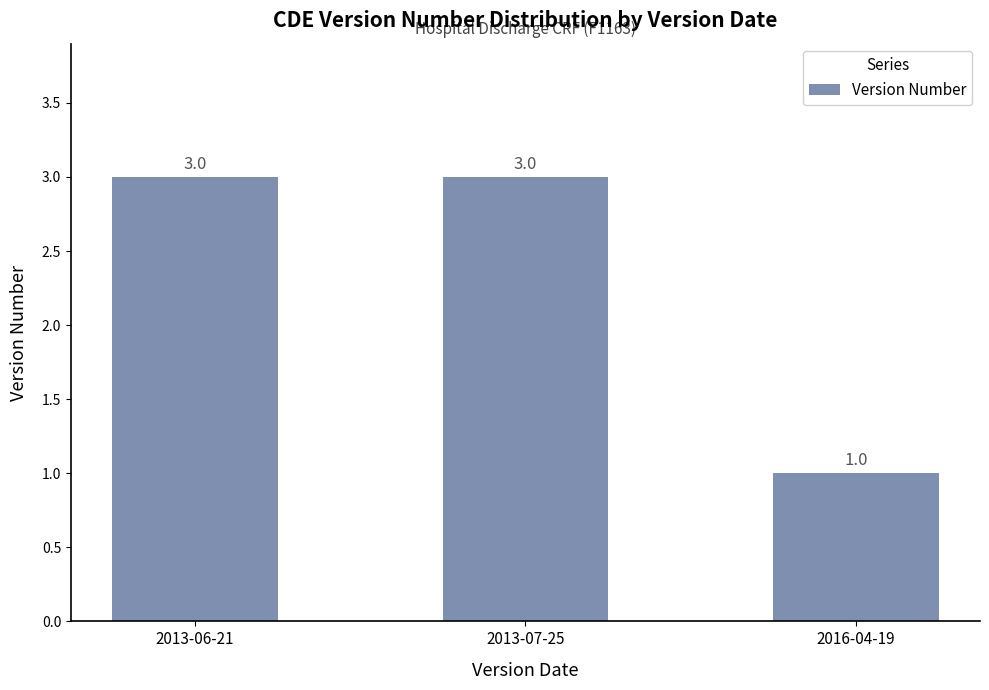

Does the chart contain stacked bars?

No